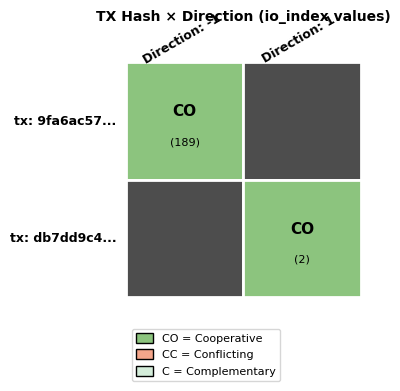

Rank the series by their maximum value, from highest to lowest.

9fa6ac5710d3feefd51482809d603f7e2c2d255, db7dd9c476aba0340bbc70758db2895a649a48b